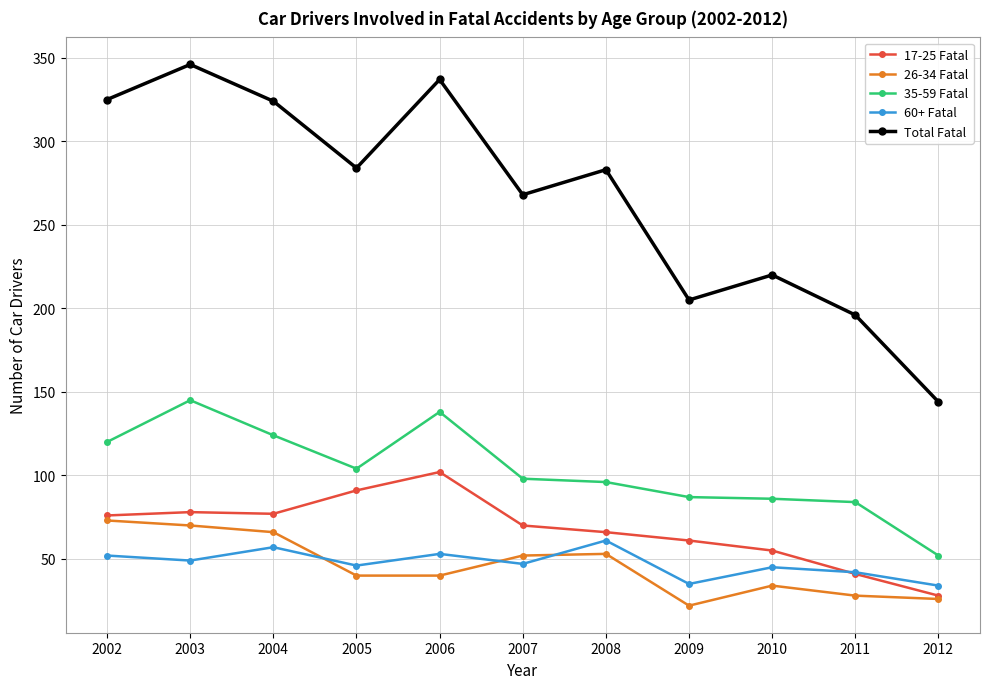

Rank the series by their maximum value, from highest to lowest.

Total Fatal, 35-59 Fatal, 17-25 Fatal, 26-34 Fatal, 60+ Fatal